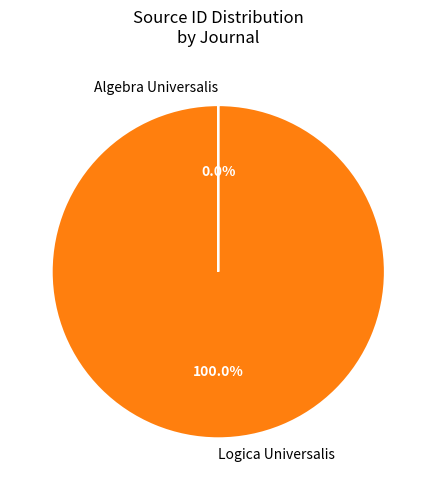

Which category has the biggest portion of the pie?

Logica Universalis